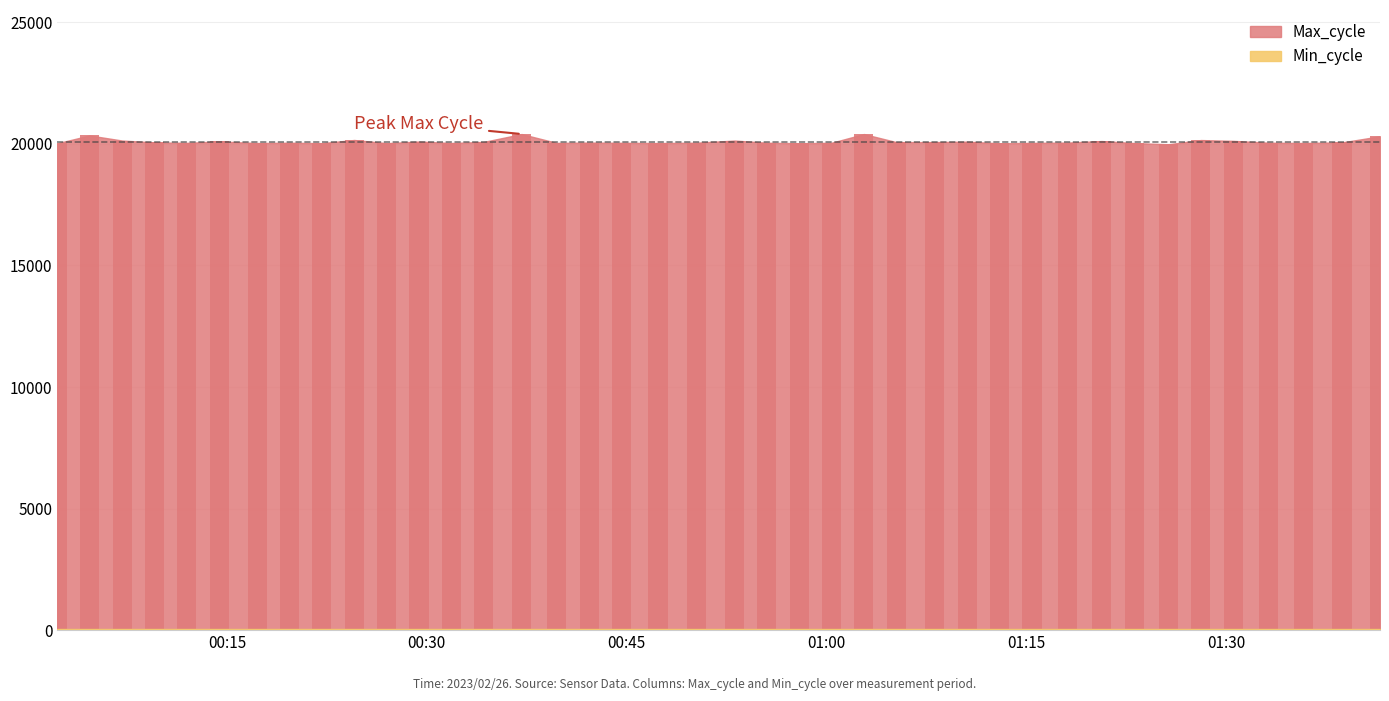

What is the difference between the maximum and minimum values?

420